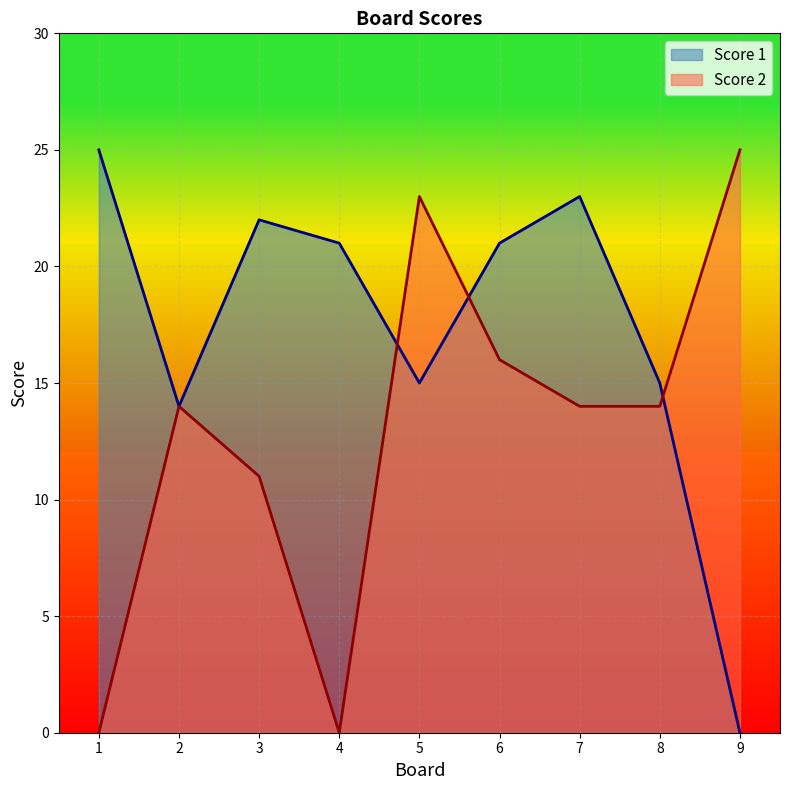

How many interior local peaks does the Score 1 series have?

2